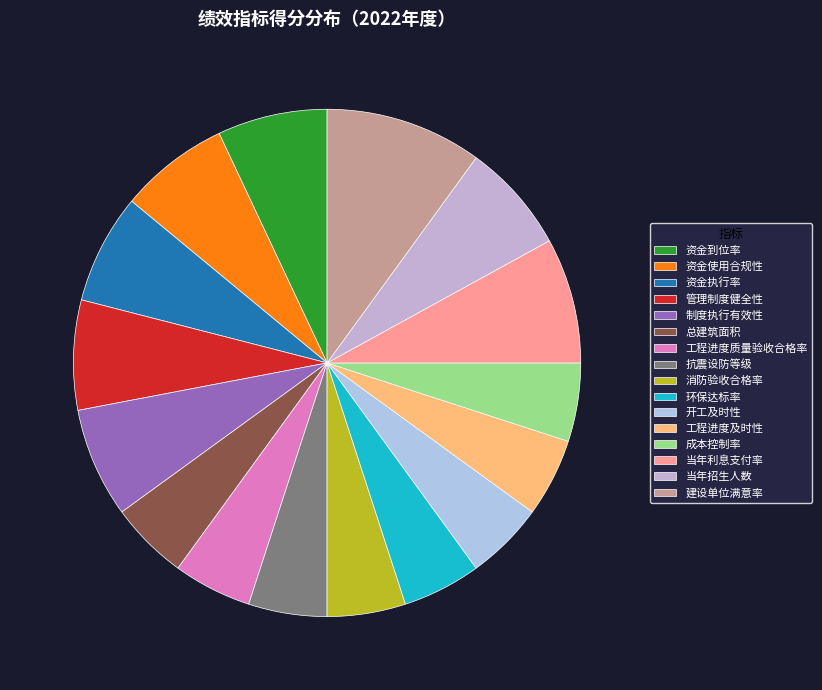

Count the number of slices in the pie.

16